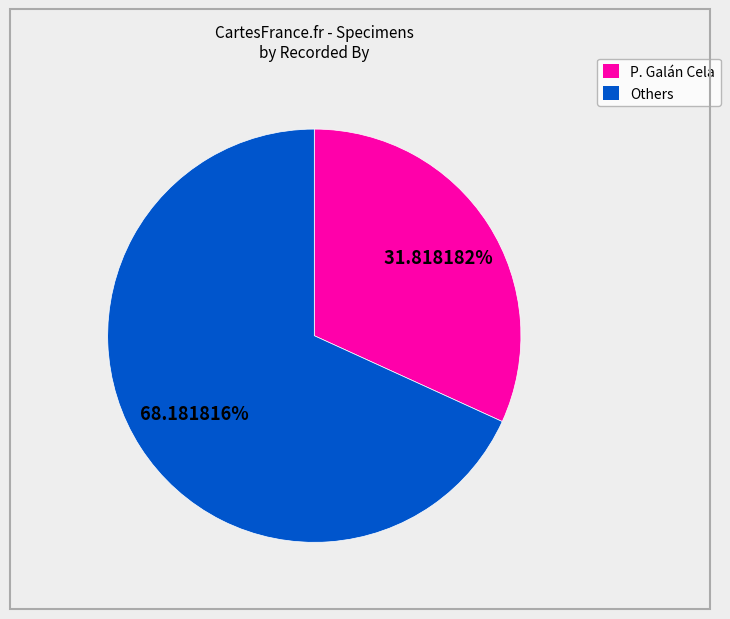

How many slices are in this pie chart?

2